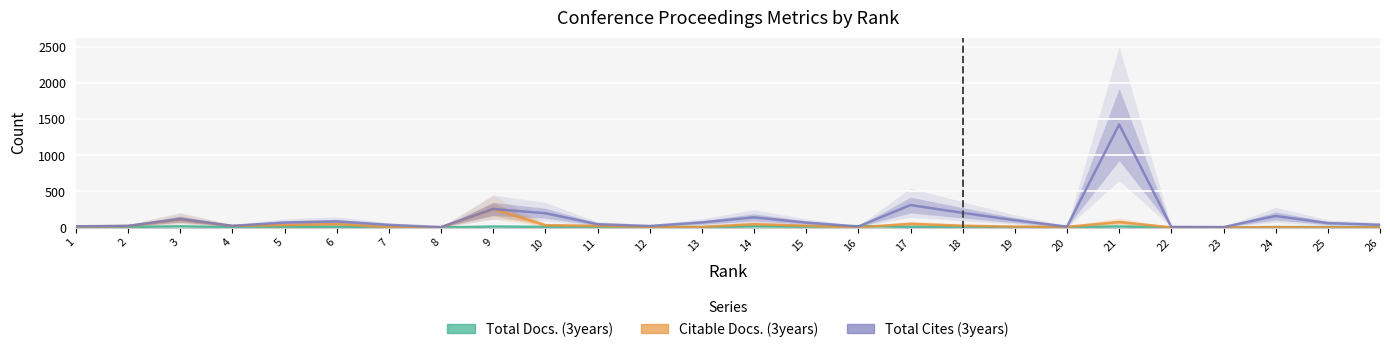

What is the maximum value for Total Docs. (3years)?

19